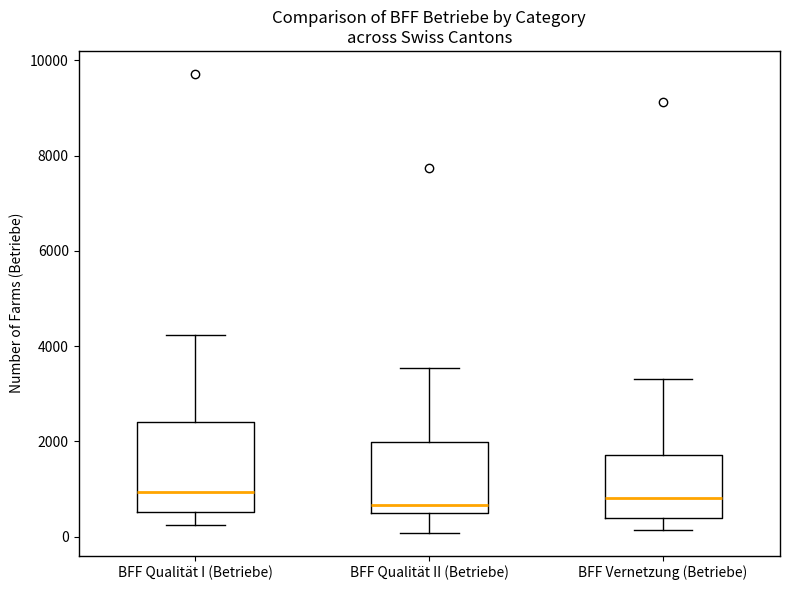

Reading left to right, transcribe this box plot: for each box, give where its median line is, the range the box spans, and where its two whiskers end, as read against the y-axis. The values are not printed on the chart, so give them approximately, as read against the axis.

BFF Qualität I (Betriebe): median 1000, box 600 to 2400, whiskers 200 to 4200
BFF Qualität II (Betriebe): median 600, box 400 to 2000, whiskers 0 to 3600
BFF Vernetzung (Betriebe): median 800, box 400 to 1800, whiskers 200 to 3400